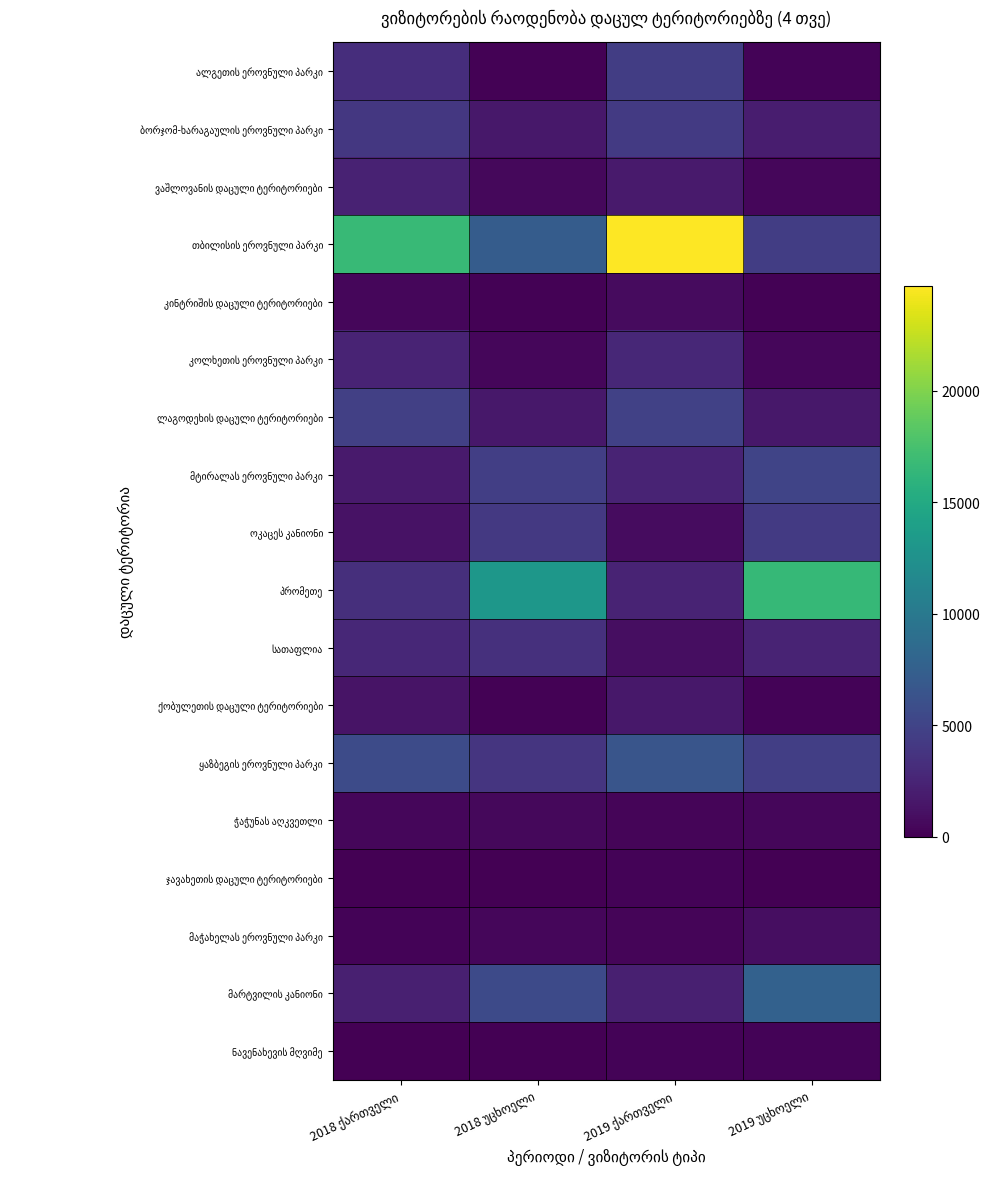

At which label does მარტვილის კანიონი reach its peak?

2019 უცხოელი